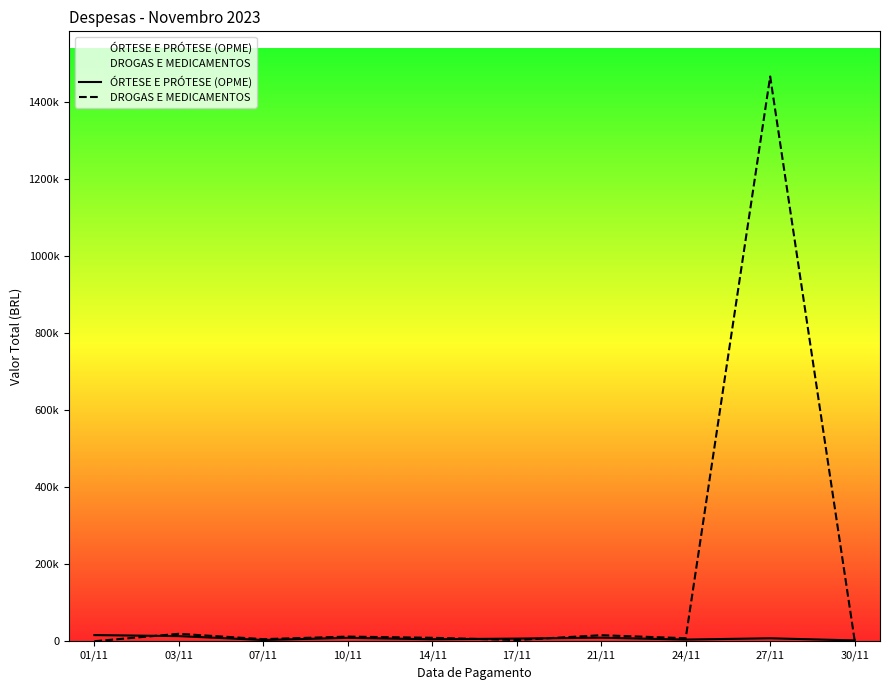

Reading left to right, what are all the values shown in this chart?

ÓRTESE E PRÓTESE (OPME): 15926.8	13254.6	3200.0	8750.0	5100.0	6800.0	9200.0	4300.0	7600.0	2100.0
DROGAS E MEDICAMENTOS: 0.0	19260.0	5400.0	12000.0	8900.0	3200.0	15600.0	7800.0	1467000.0	2099.2